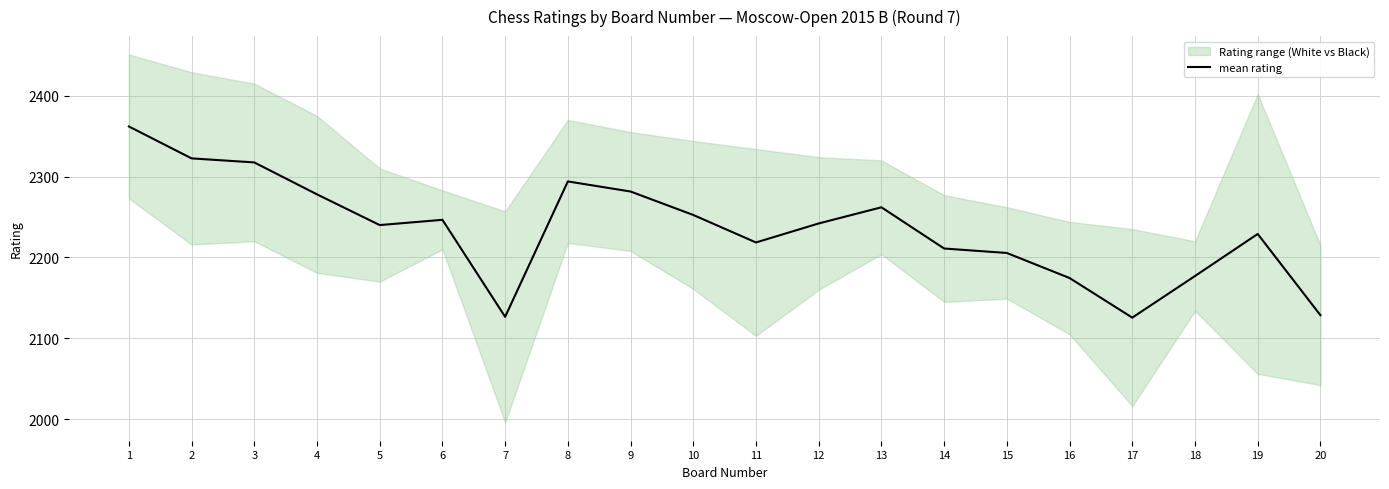

How many lines are shown in the chart?

1